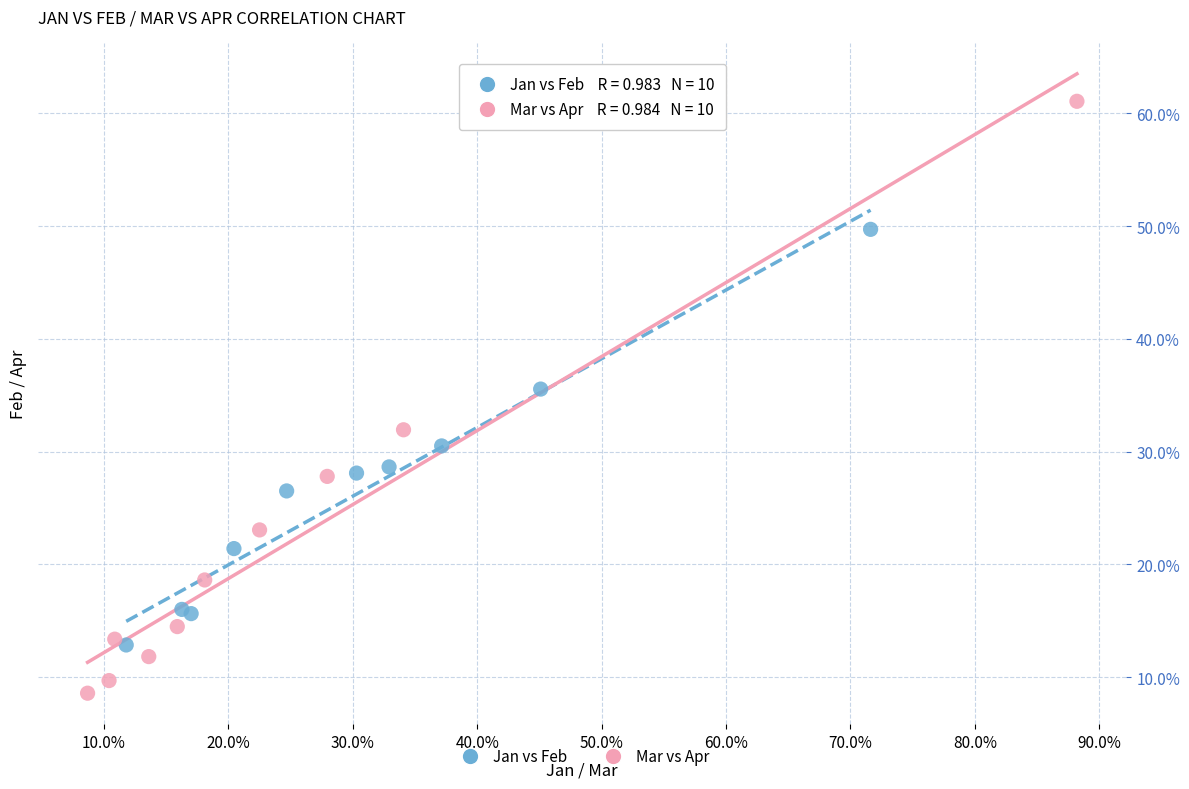

What are all the series names shown in the legend?

Jan vs Feb, Mar vs Apr